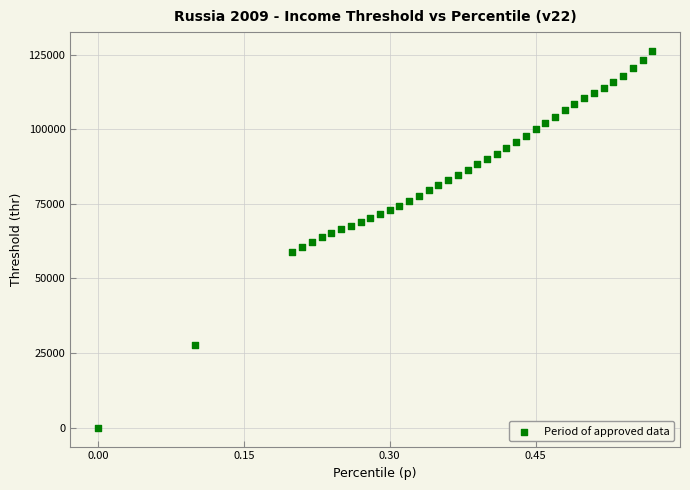

What is the range of X values (max minus min)?

0.6